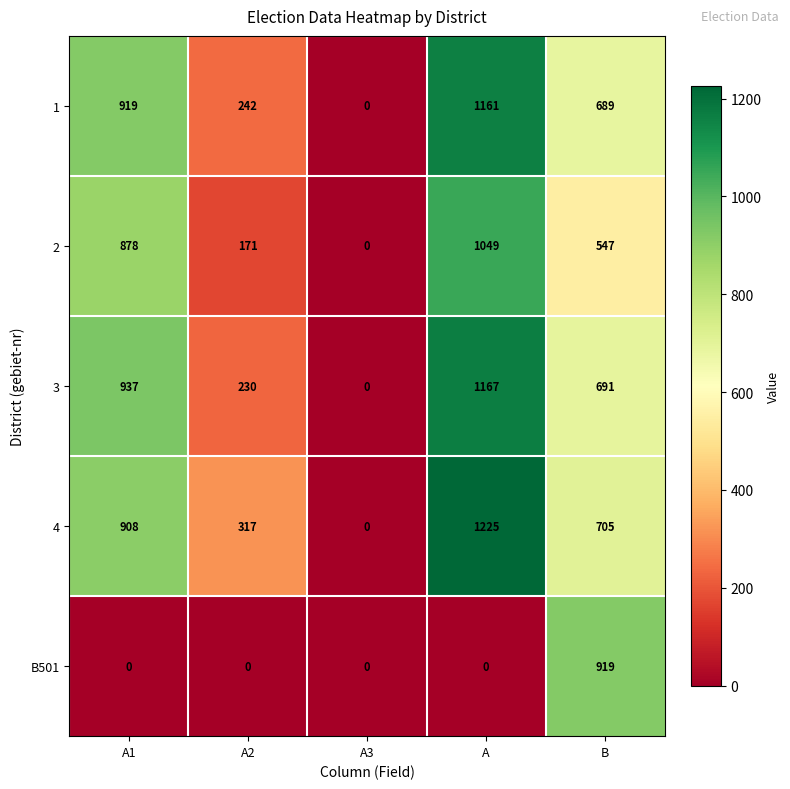

Rank the series by their maximum value, from lowest to highest.

B501, 2, 1, 3, 4